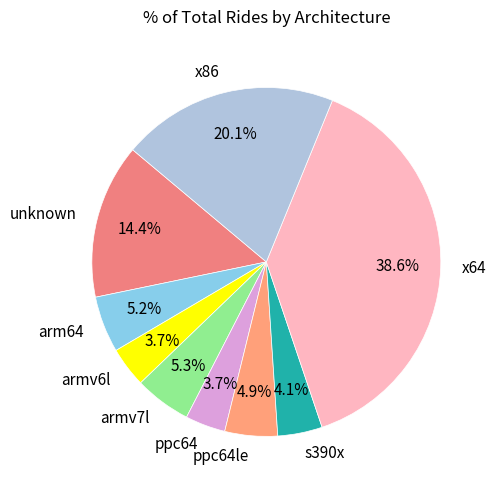

To the nearest percent, what portion does s390x represent?

4%